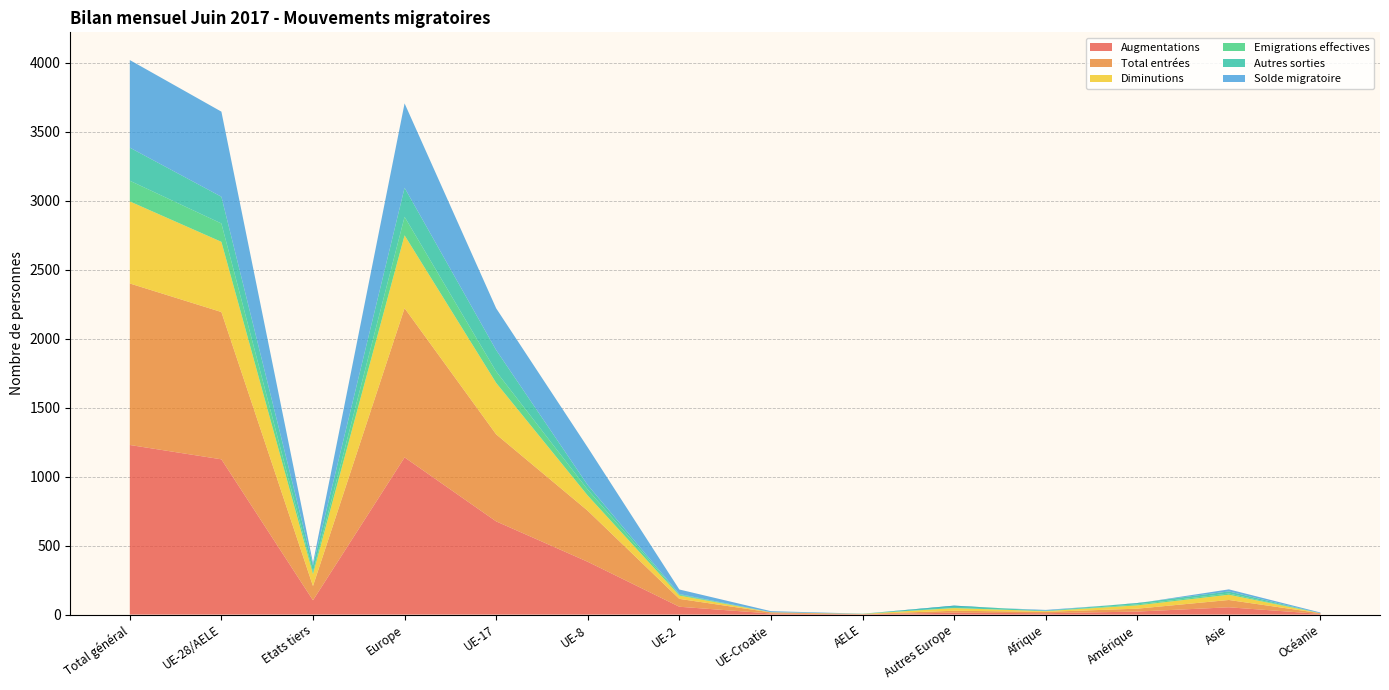

Reading left to right, what are all the values shown in this chart?

Augmentations: 1230	1126	104	1140	676	383	57	8	2	14	10	22	53	5
Total entrées: 1171	1068	103	1082	631	370	57	8	2	14	10	21	53	5
Diminutions: 595	509	86	528	373	110	24	1	1	19	5	24	38	0
Emigrations effectives: 150	133	17	134	83	43	6	0	1	1	0	7	9	0
Autres sorties: 240	194	46	211	155	33	5	1	0	17	4	10	15	0
Solde migratoire: 635	617	18	612	303	273	33	7	1	-5	5	-2	15	5